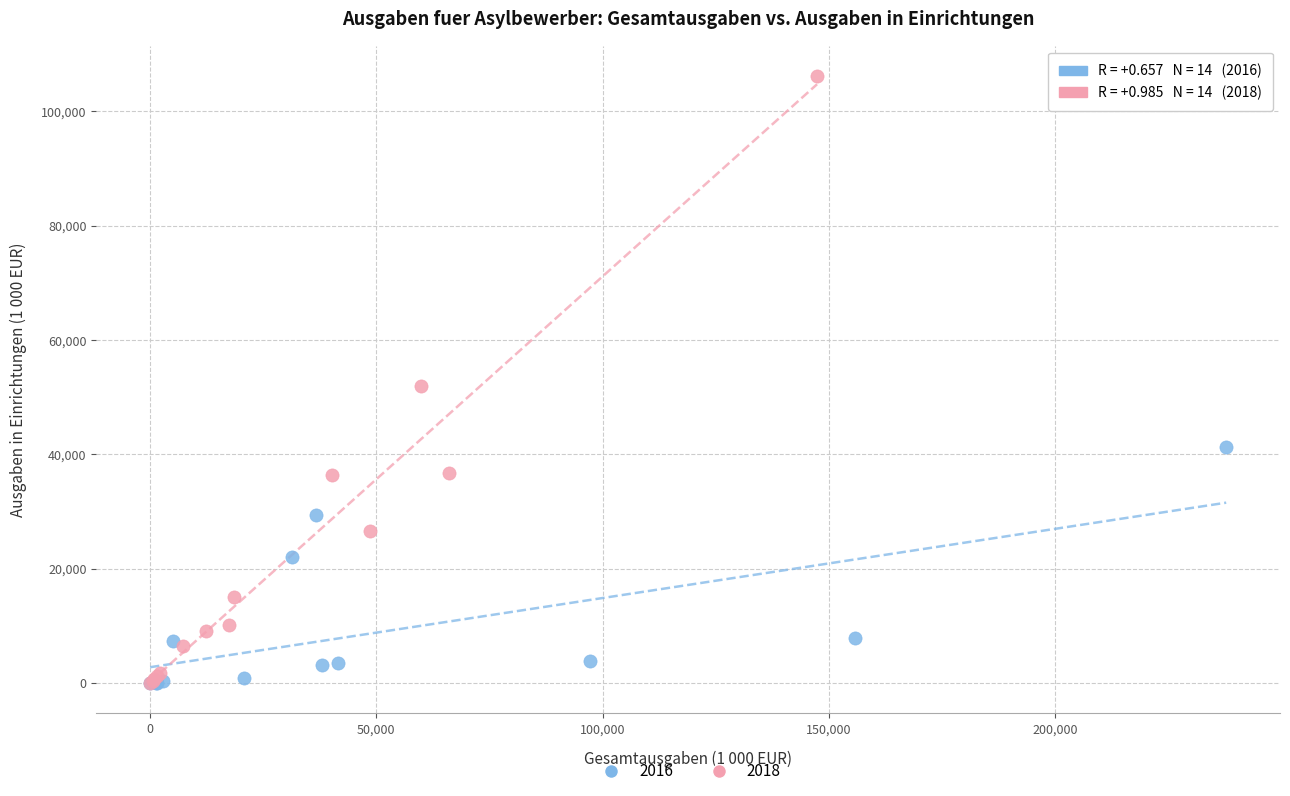

Which series reaches the maximum Y coordinate?

2018